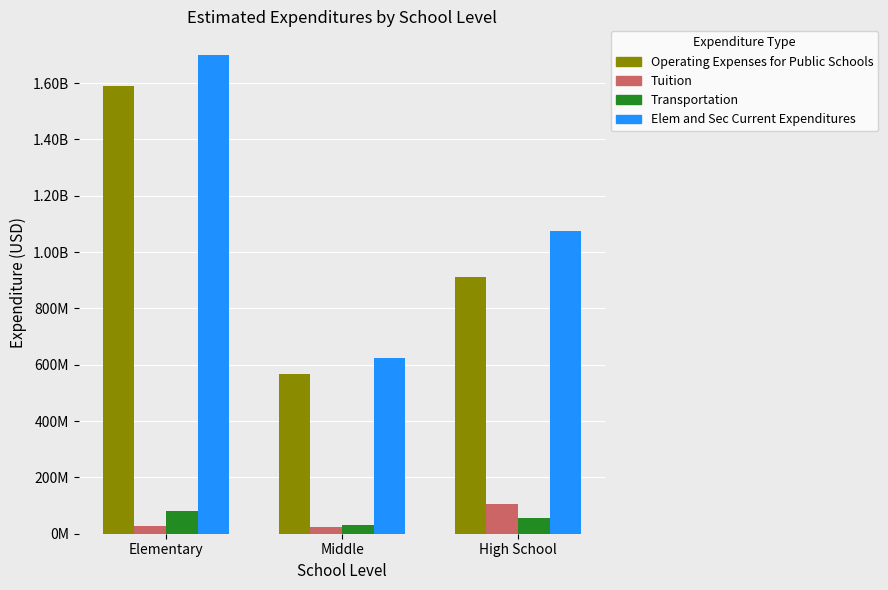

Reading right to left, what are all the values shown in this chart?

Operating Expenses for Public Schools: High School=911251614	Middle=568786942	Elementary=1589234007
Tuition: High School=105518122	Middle=23404625	Elementary=27212869
Transportation: High School=56553500	Middle=32370894	Elementary=82306708
Elem and Sec Current Expenditures: High School=1073323236	Middle=624562461	Elementary=1698753584